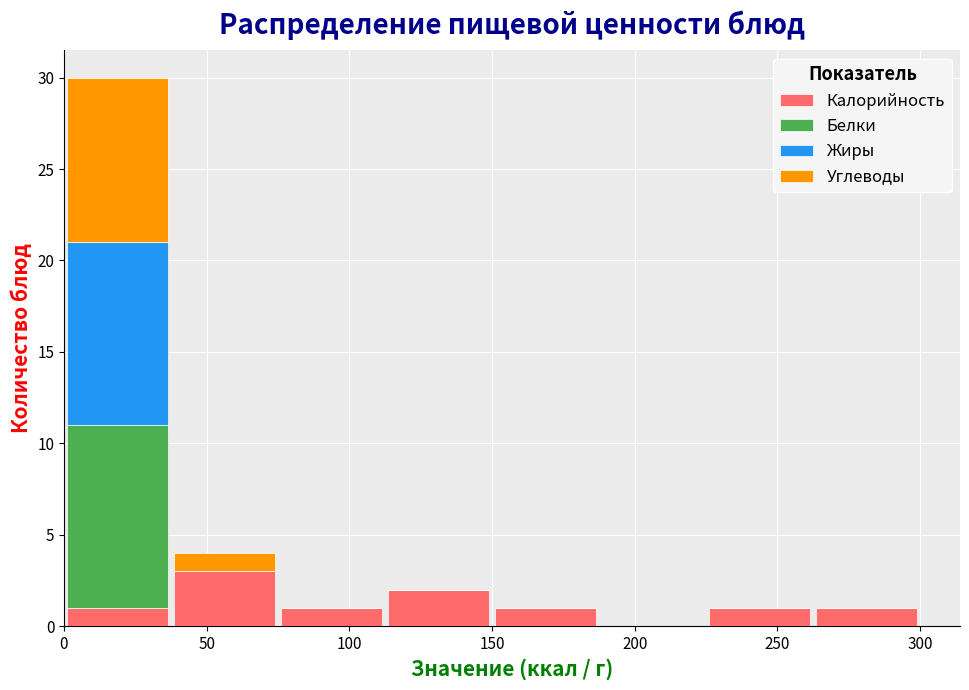

Which range on the x-axis has the tallest stacked bar (by total height)?

0.0 to 37.5